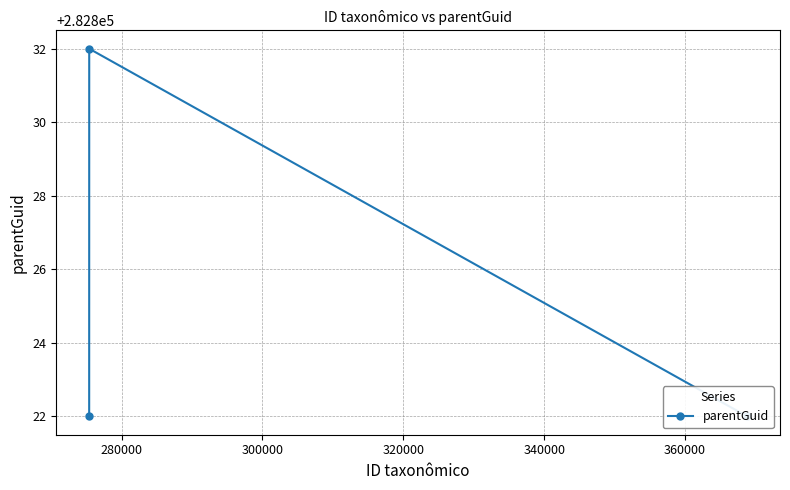

The chart shows a value of 282832 at 280000. True or false?

True